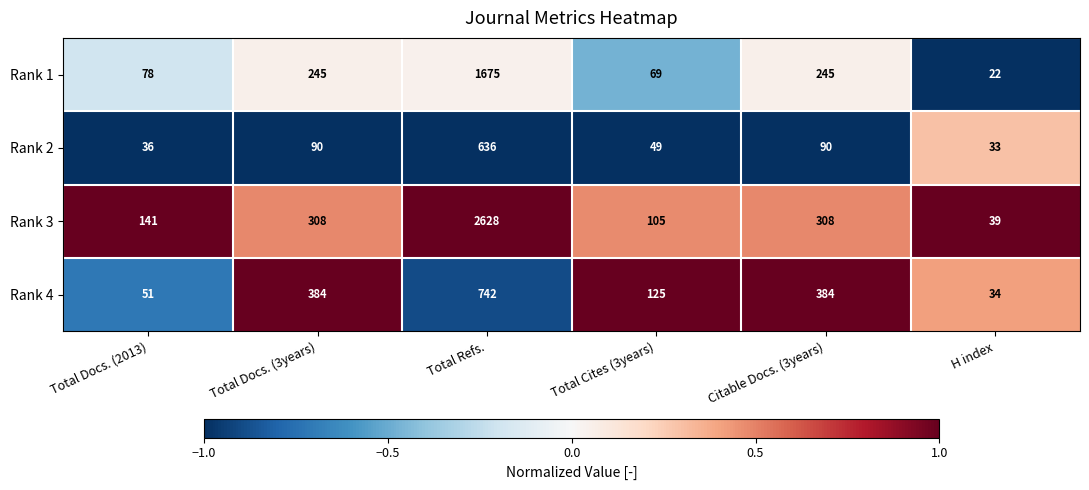

Which category has the highest value across all series?

Total Refs.